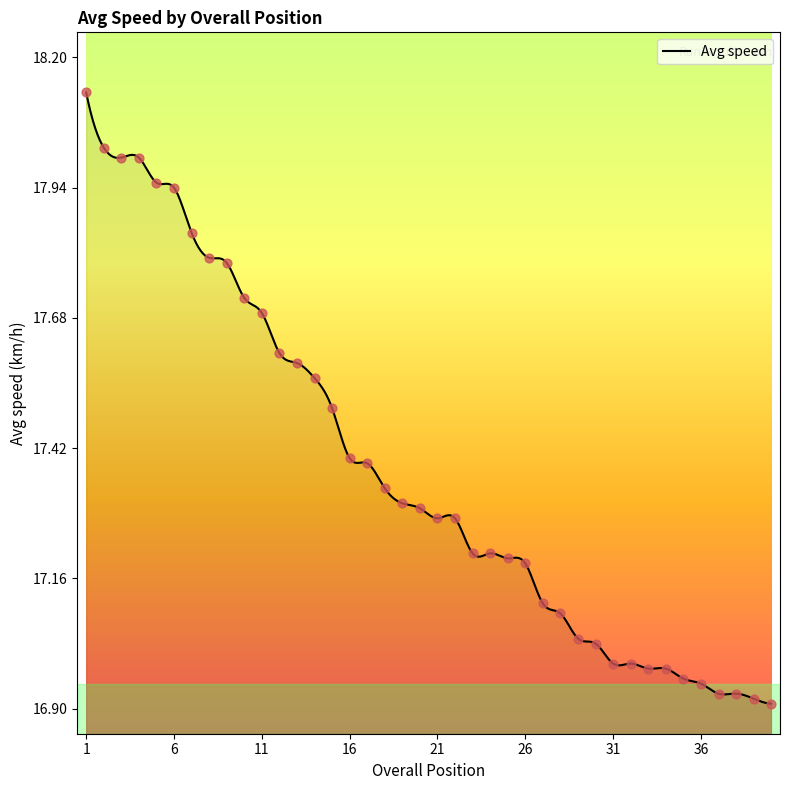

Which has a higher value, 35 or 13?

13